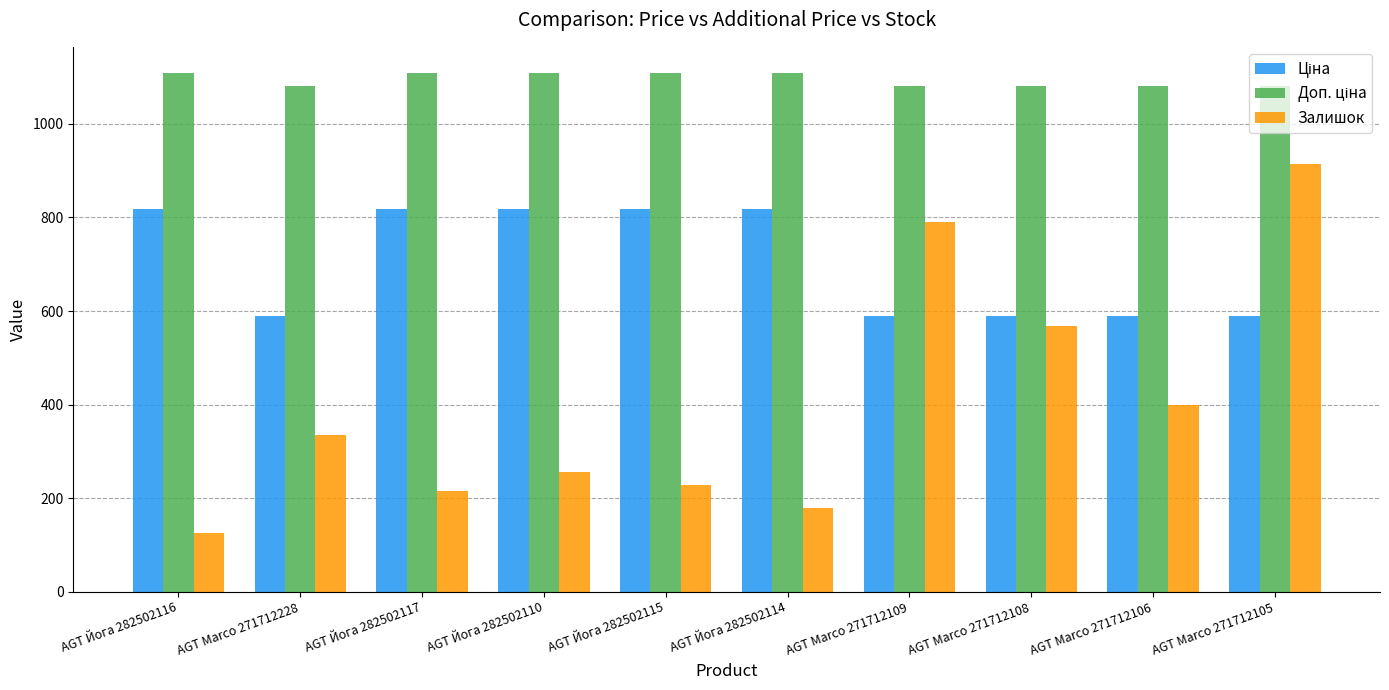

Are the bars grouped side by side (vs. stacked)?

Yes